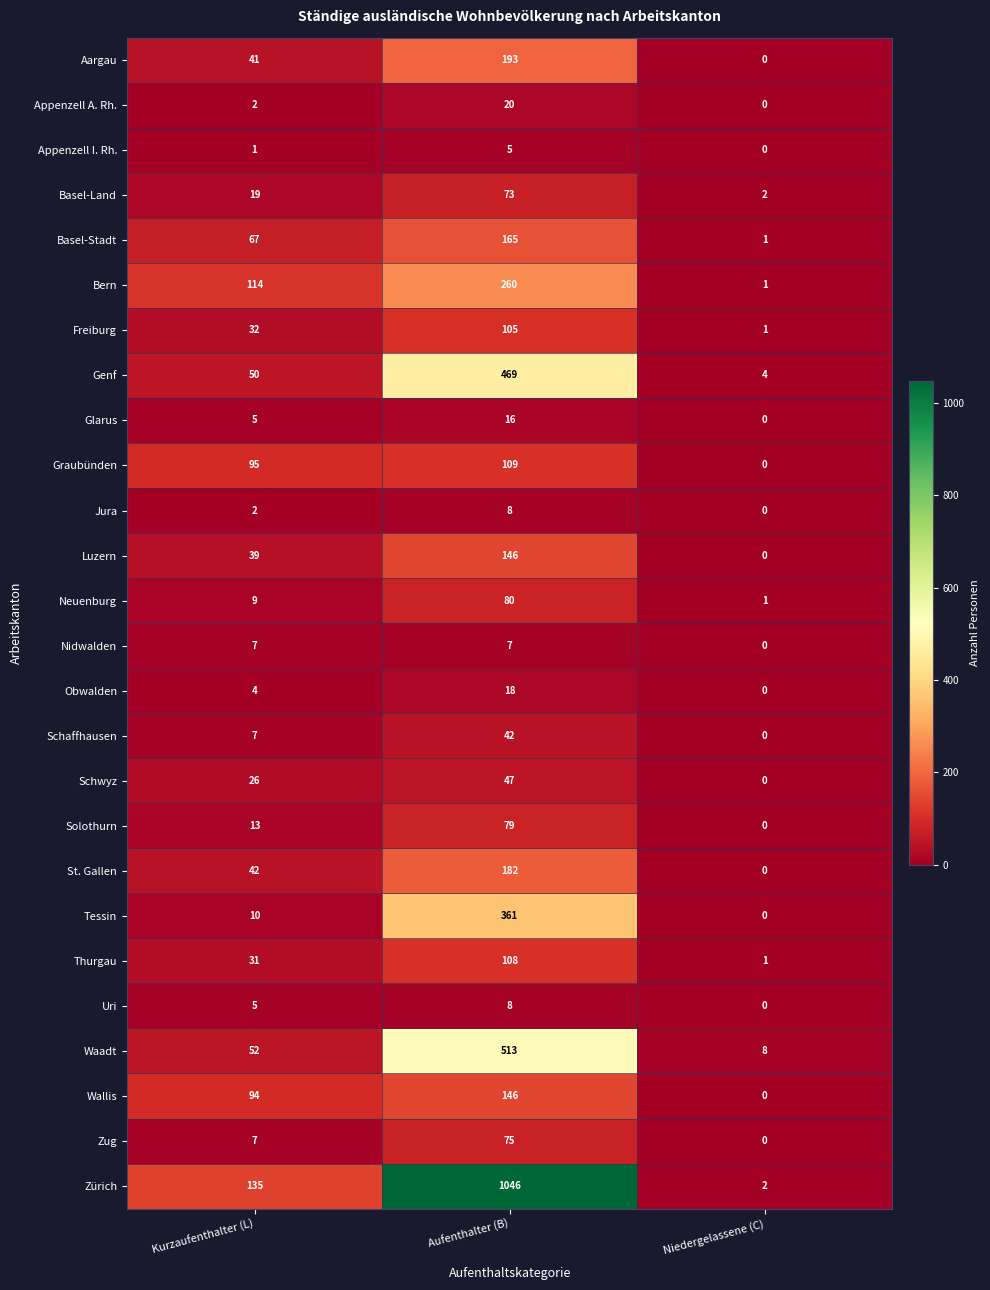

What is the sum of all Schwyz values?

73